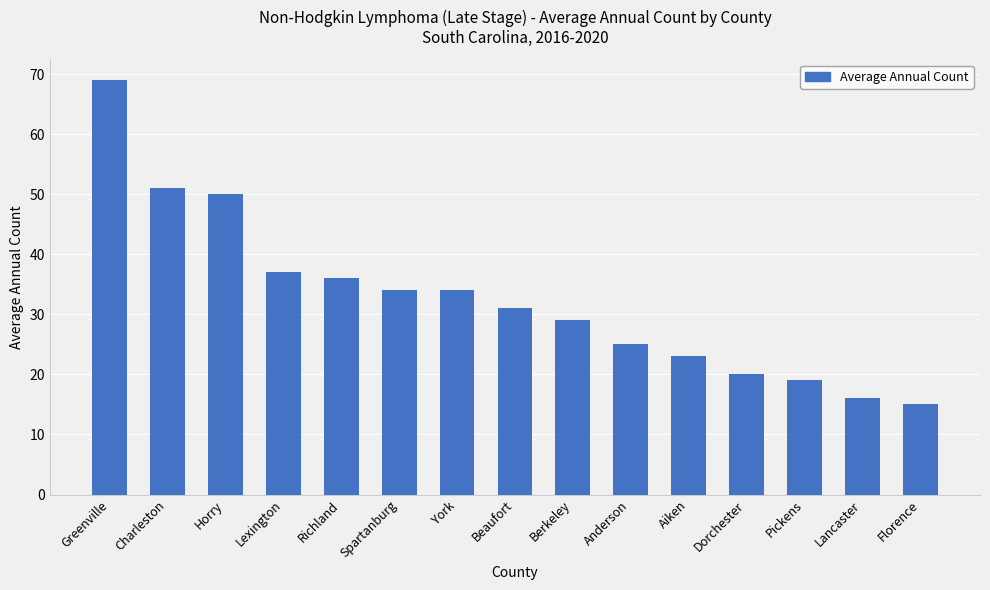

What is the ratio of the value at Anderson to the value at Beaufort?

0.8